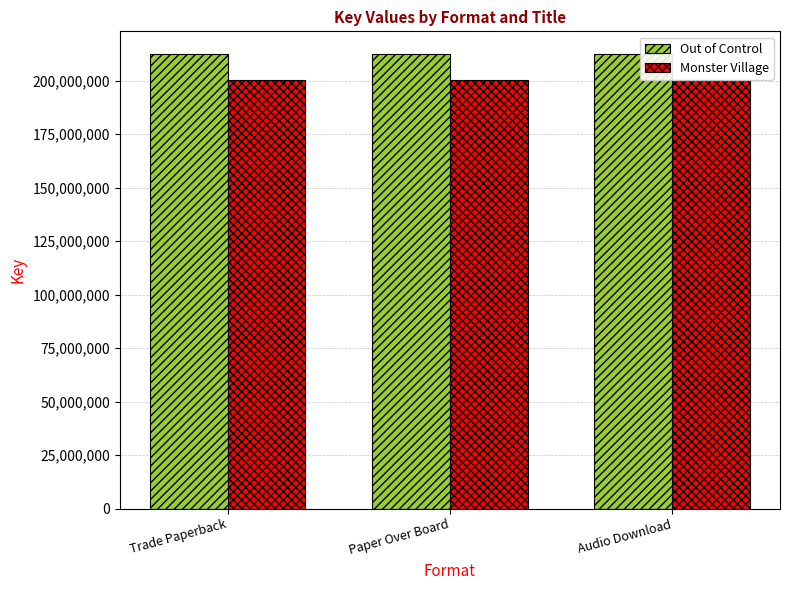

What is the approximate value of Out of Control at Audio Download?

212465611